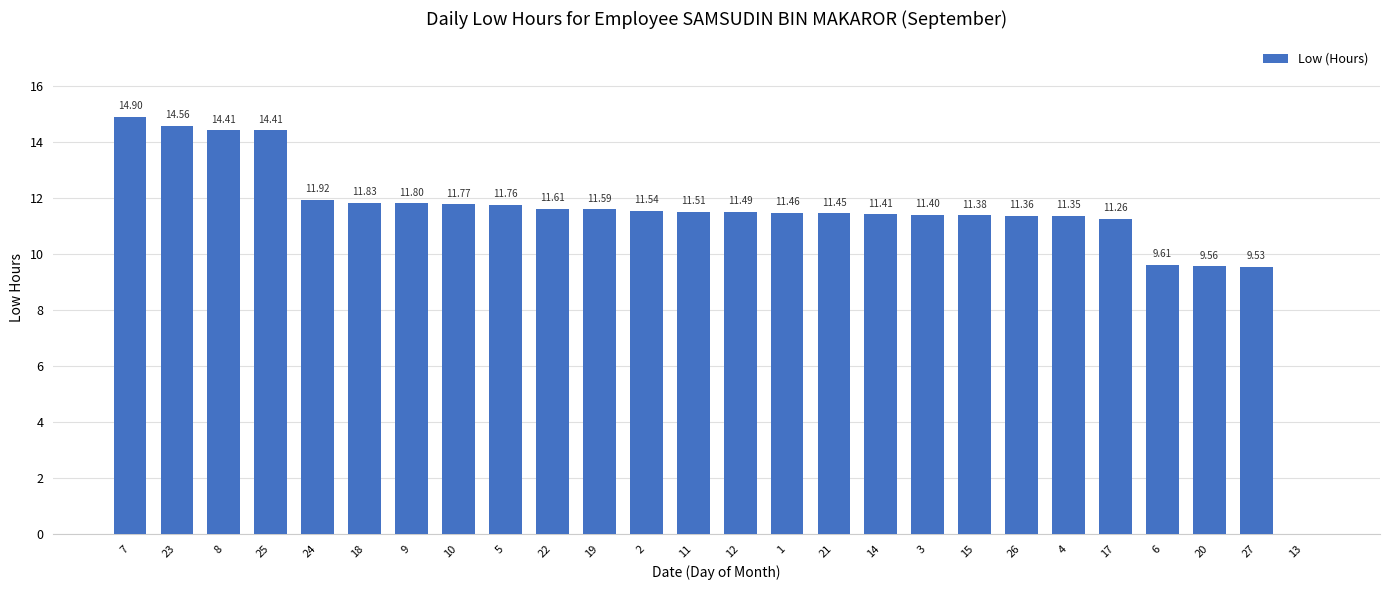

Which has a higher value, 23 or 19?

23